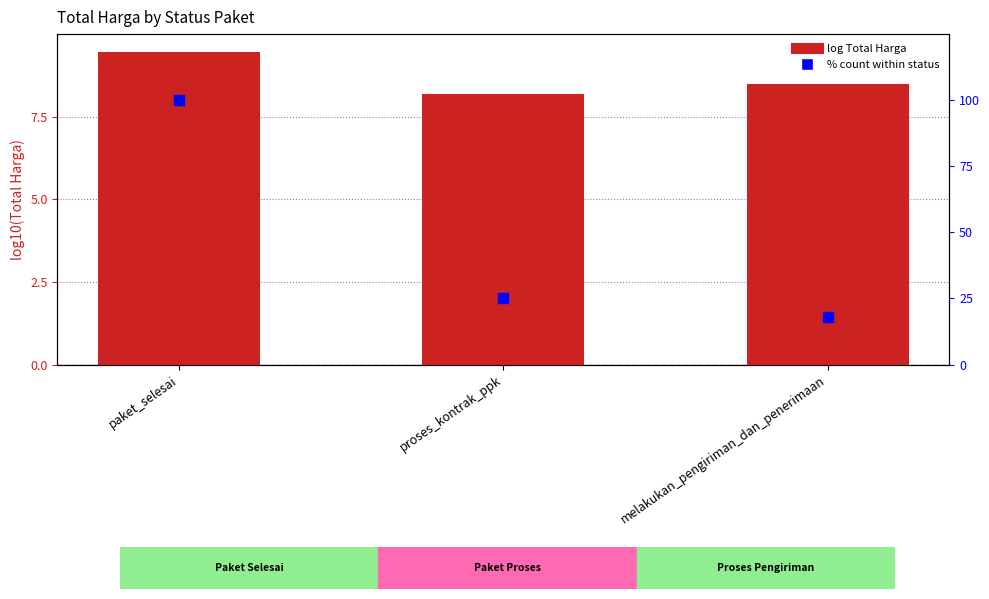

Is the value of log Total Harga at melakukan_pengiriman_dan_penerimaan greater than the value of % count within status at paket_selesai?

No